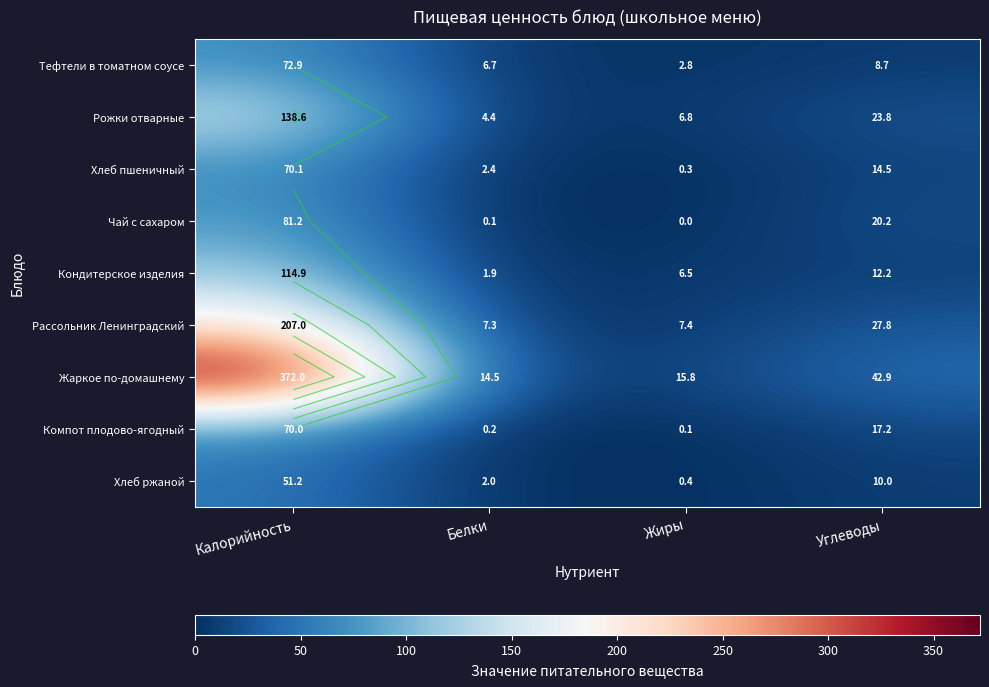

At how many categories does at least one series exceed 279?

1